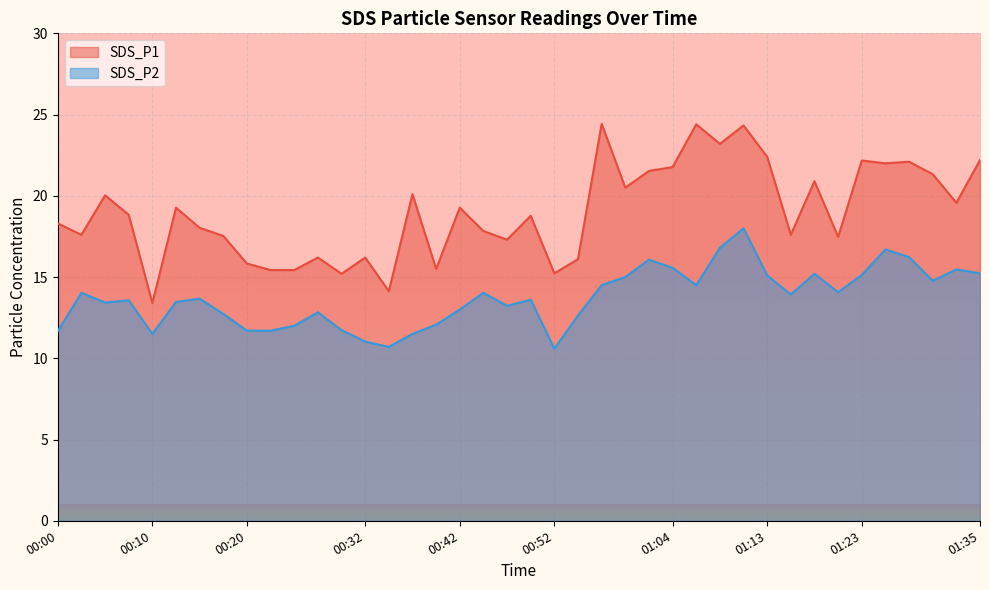

How many lines are shown in the chart?

2